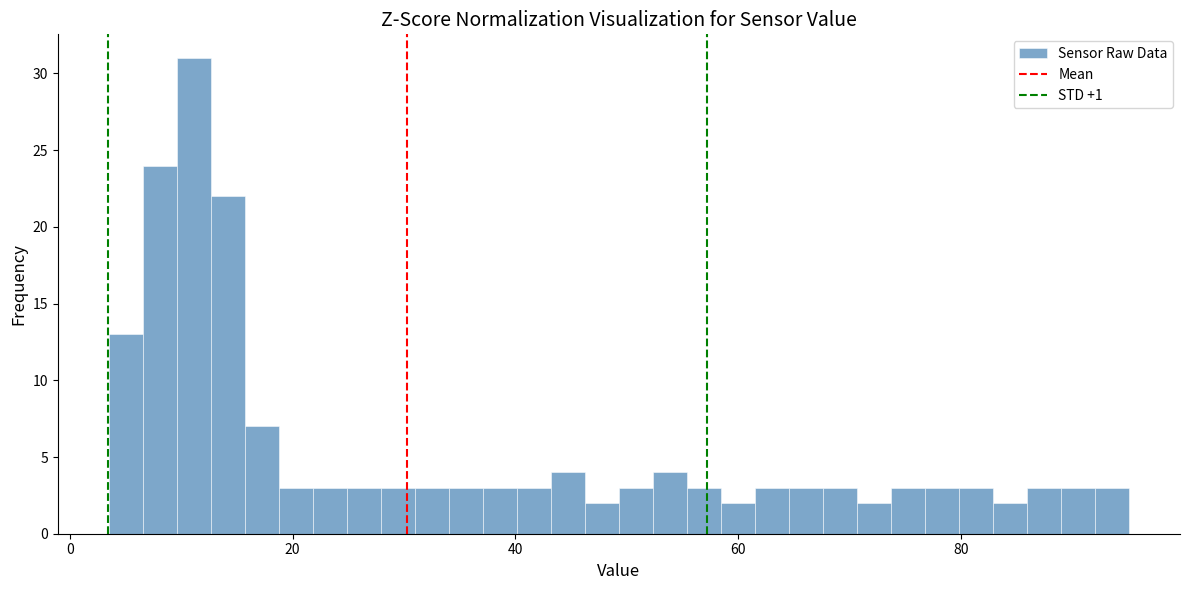

Around what value on the x-axis is the tallest bar? Give the approximate position of its centre, as read against the axis.

12